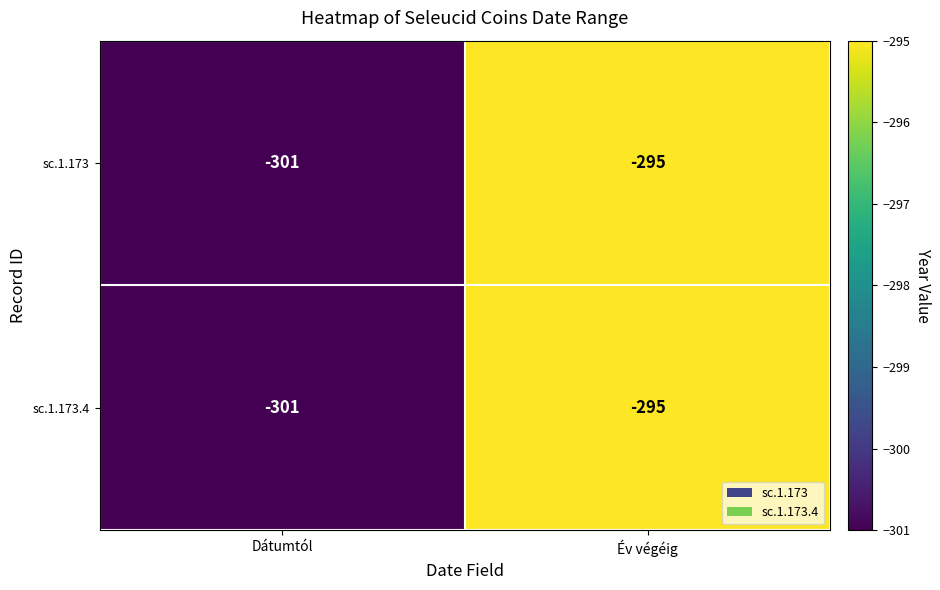

True or false: sc.1.173.4 has a value of -472 at Év végéig.

False